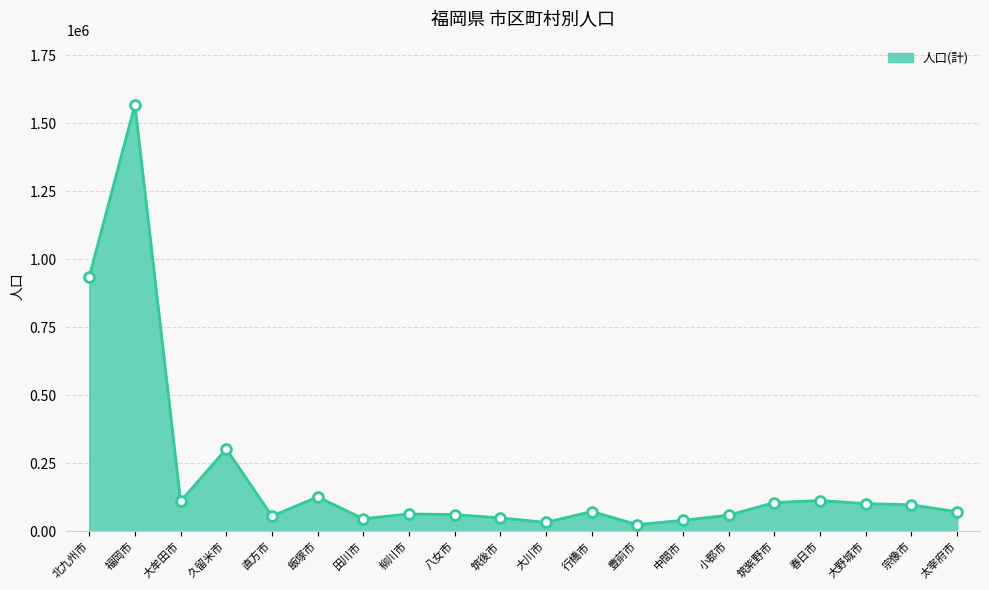

What is the change in value from 中間市 to 小郡市?

+19126